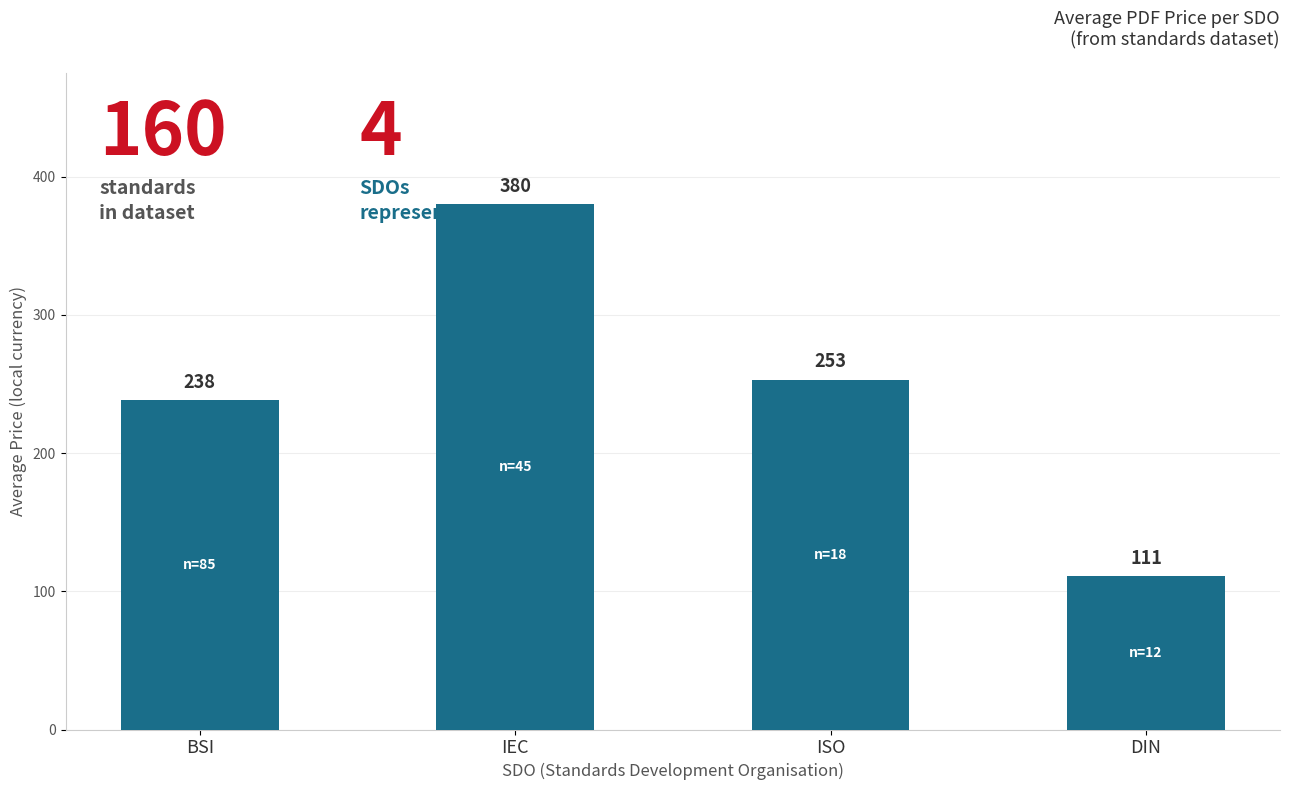

Rank the categories by value from highest to lowest.

IEC, ISO, BSI, DIN